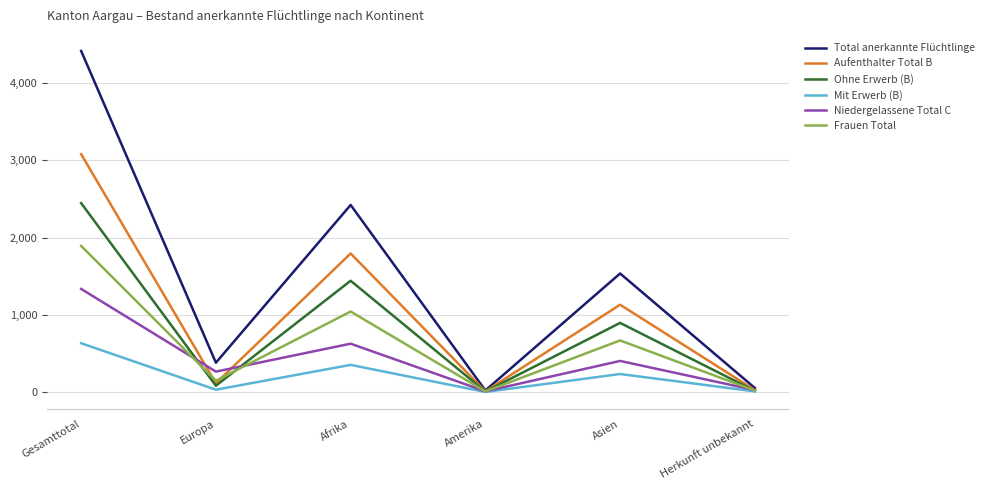

What are all the series names shown in the legend?

Total anerkannte Flüchtlinge, Aufenthalter Total B, Ohne Erwerb (B), Mit Erwerb (B), Niedergelassene Total C, Frauen Total